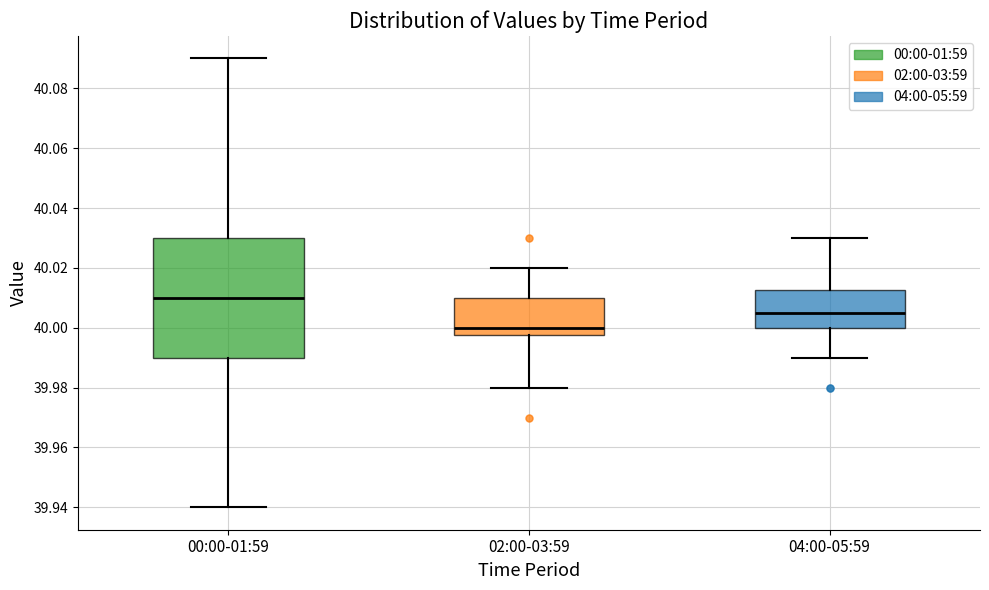

Where does the median line of the box for 02:00-03:59 sit on the y-axis? The values are not printed on the chart, so give them approximately, as read against the axis.

40.000